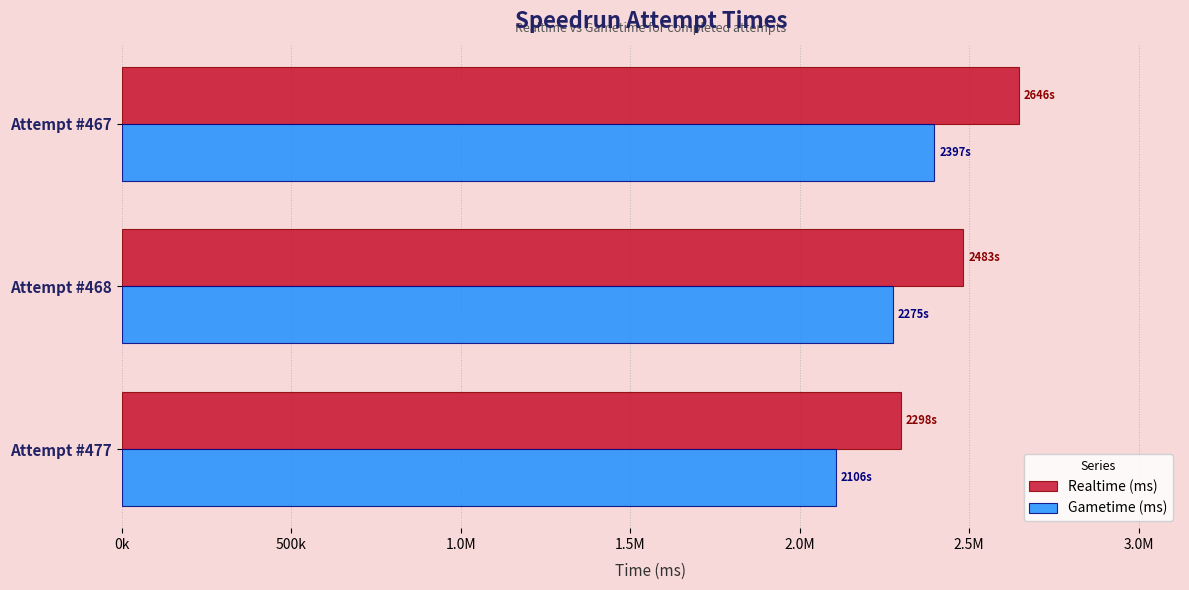

What are all the series names shown in the legend?

Realtime (ms), Gametime (ms)